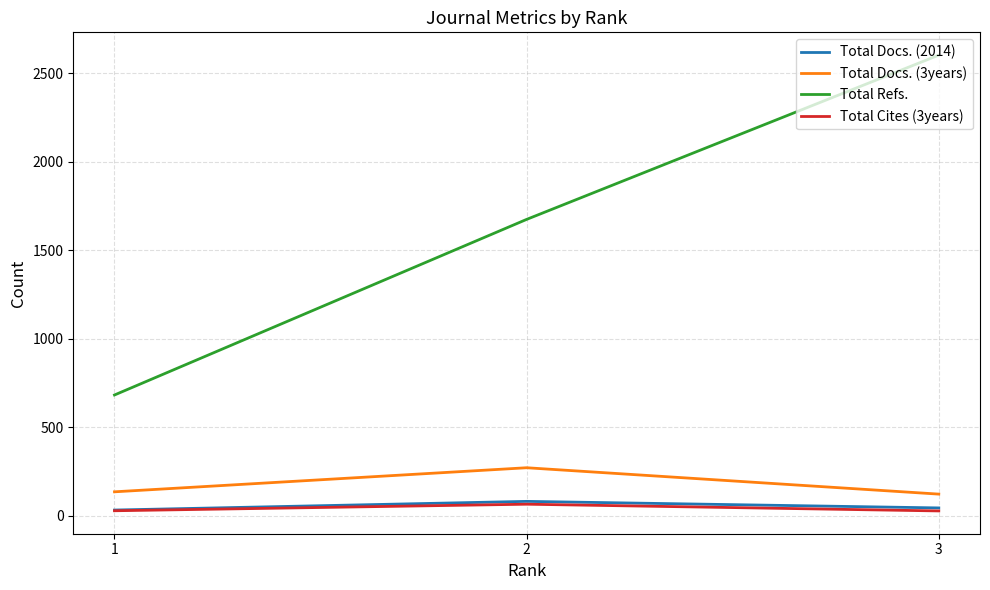

Rank the categories by Total Refs. value from lowest to highest.

1, 2, 3